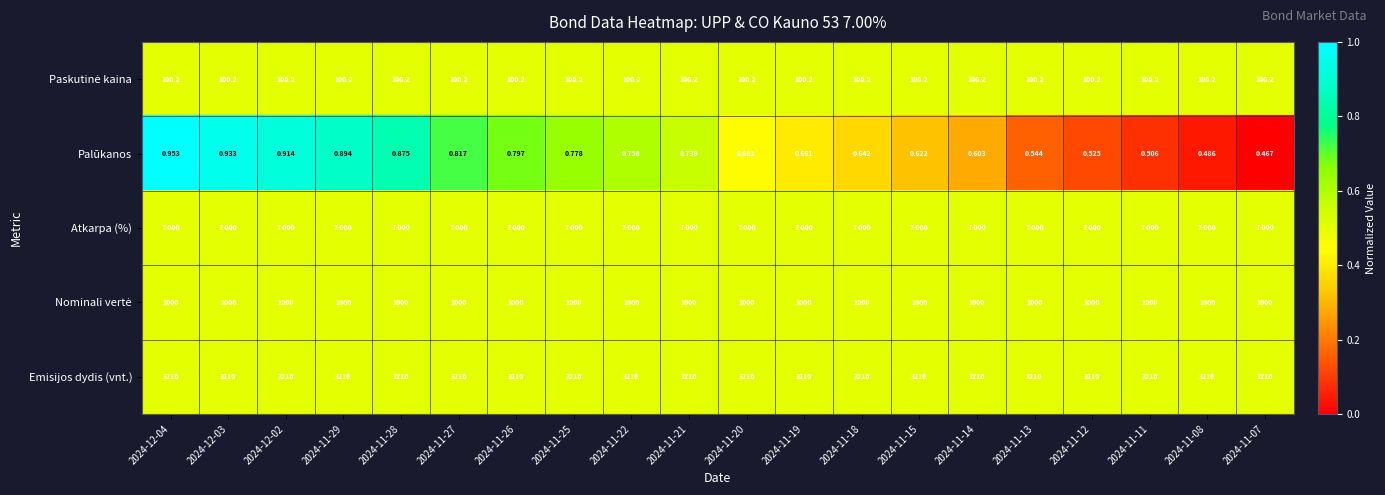

Which series has the largest range (max minus min)?

Palūkanos